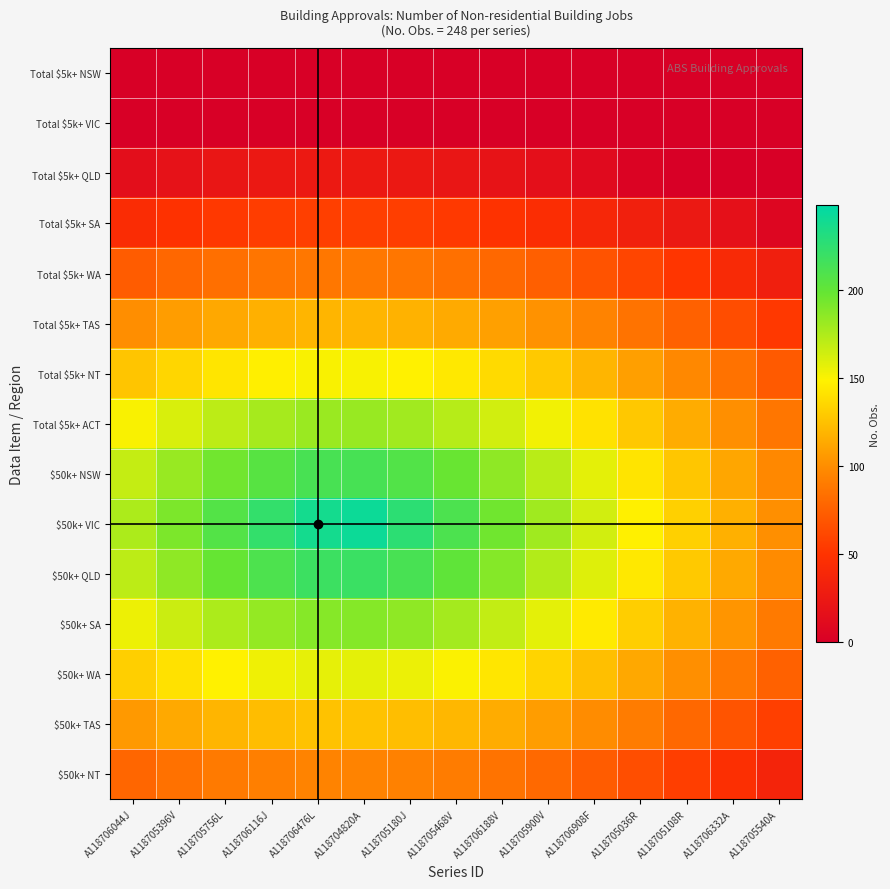

Which series has the largest total across all categories?

$50k+ VIC